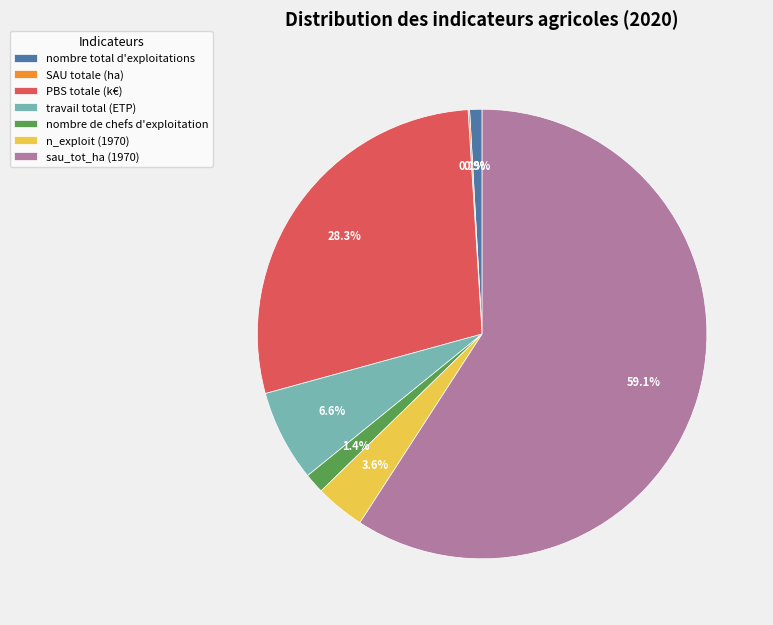

Is the sum of travail total (ETP) and nombre de chefs d'exploitation greater than half?

No